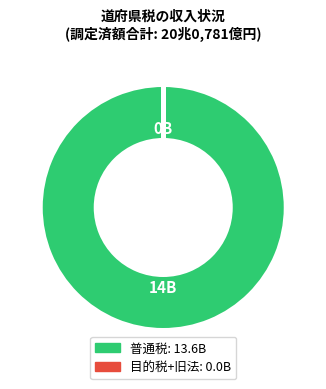

Is there any slice that represents more than half of the pie?

Yes